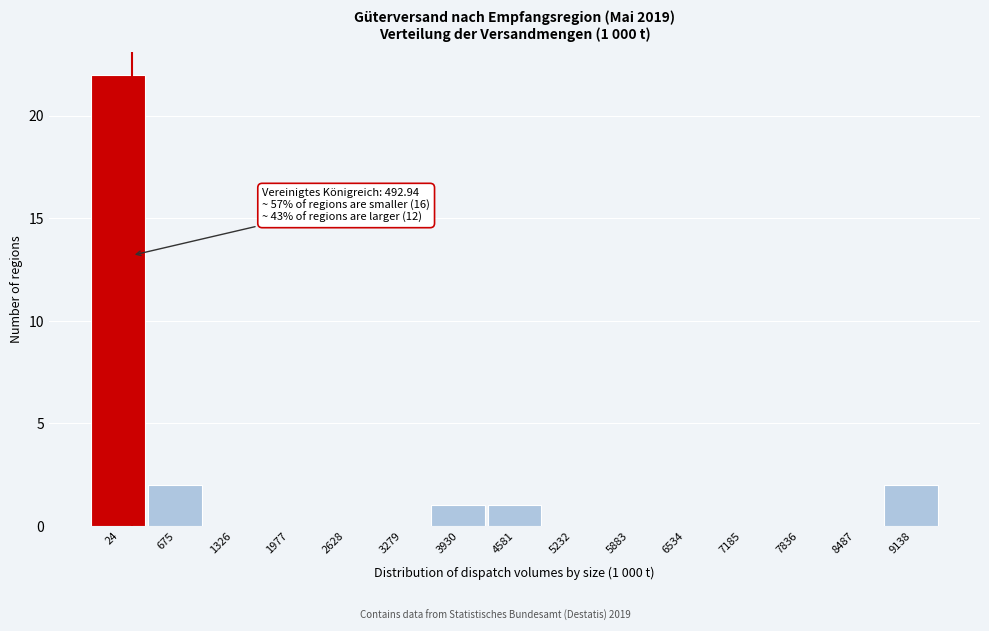

Reading left to right, transcribe all the data shown in this chart.

24=22	675=2	1326=0	1977=0	2628=0	3279=0	3930=1	4581=1	5232=0	5883=0	6534=0	7185=0	7836=0	8487=0	9138=2